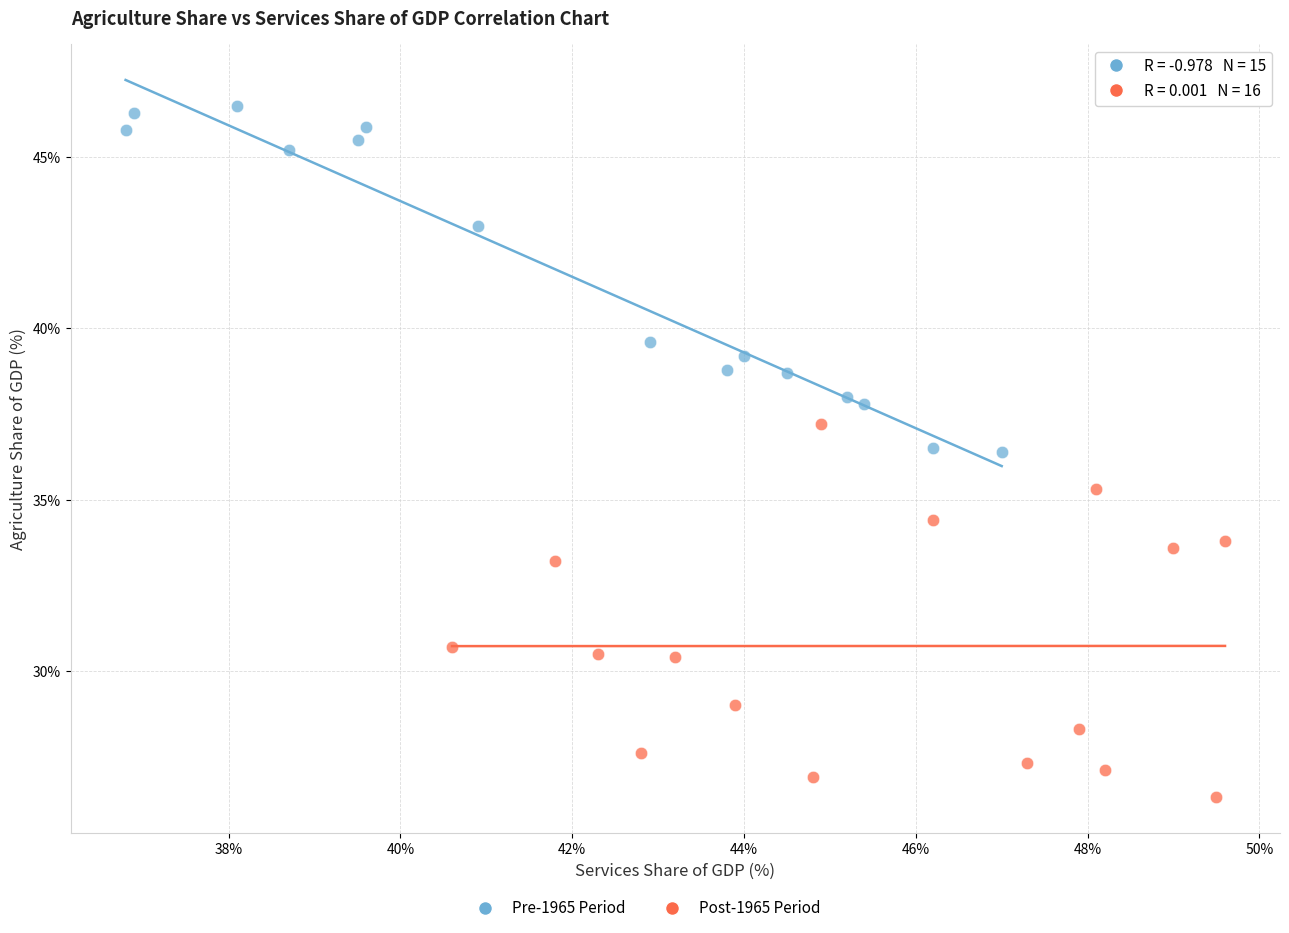

Which series reaches the minimum Y coordinate?

Post-1965 Period